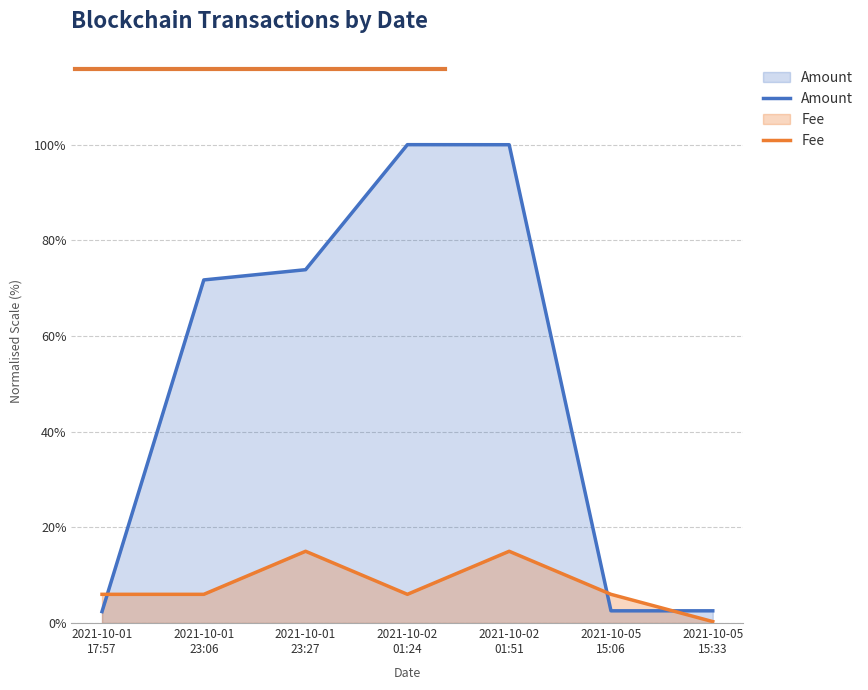

Rank the categories by Fee value from highest to lowest.

2021-10-01
23:27, 2021-10-02
01:51, 2021-10-01
17:57, 2021-10-01
23:06, 2021-10-02
01:24, 2021-10-05
15:06, 2021-10-05
15:33